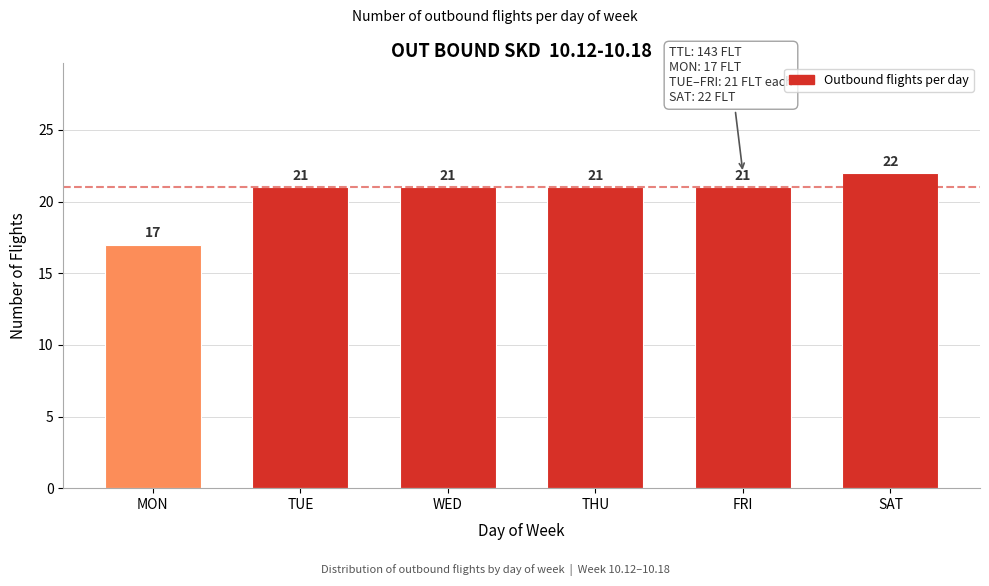

Reading right to left, what are all the values shown in this chart?

22	21	21	21	21	17